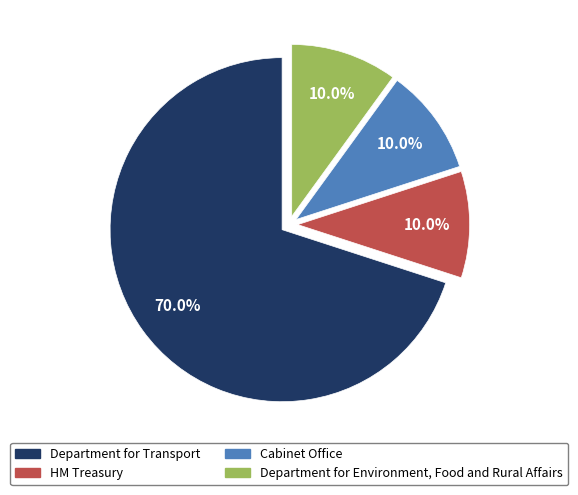

Which has a higher value, Department for Transport or HM Treasury?

Department for Transport